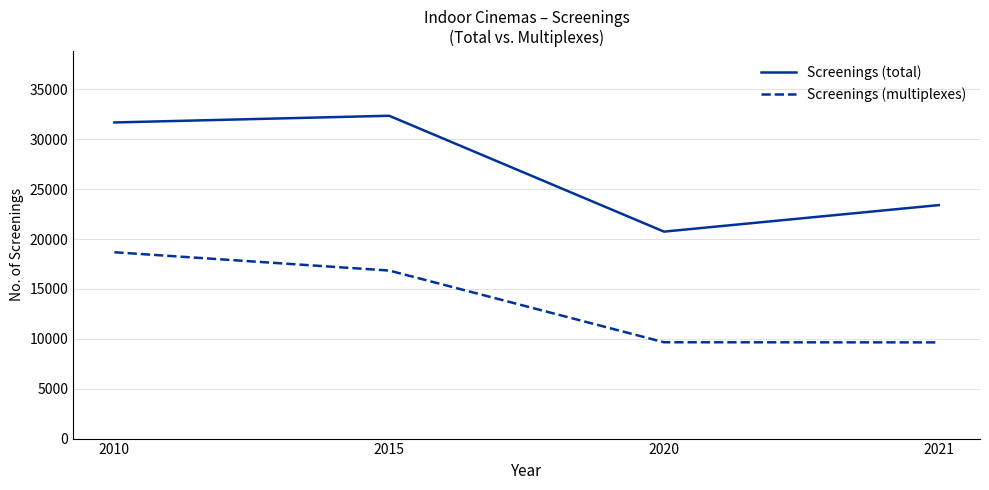

Which series has the largest range (max minus min)?

Screenings (total)